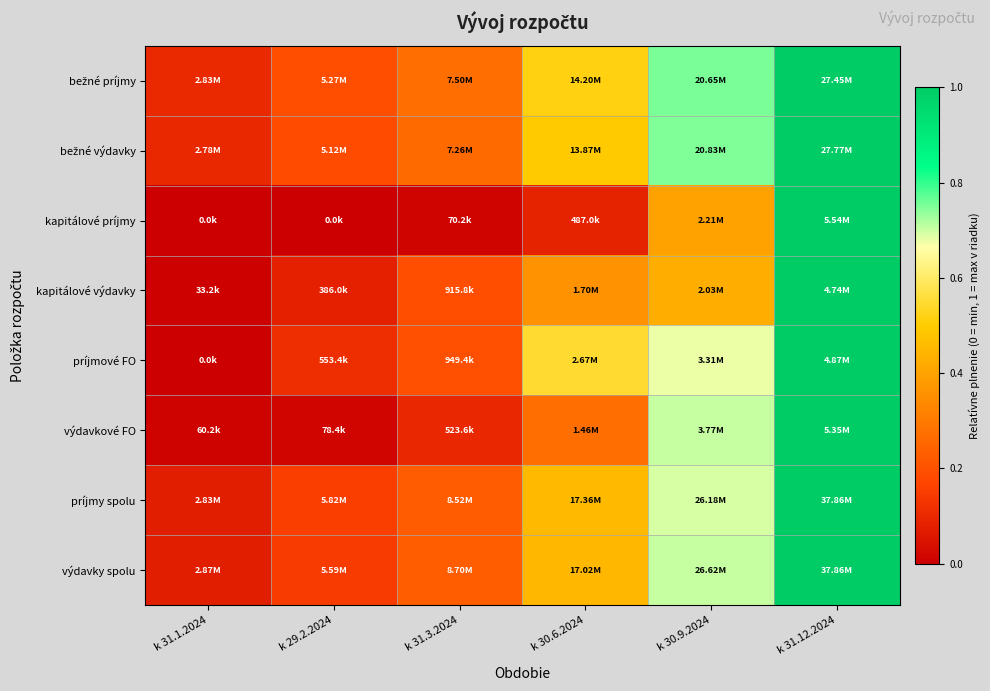

At which category does the chart reach its peak across all series?

k 31.12.2024